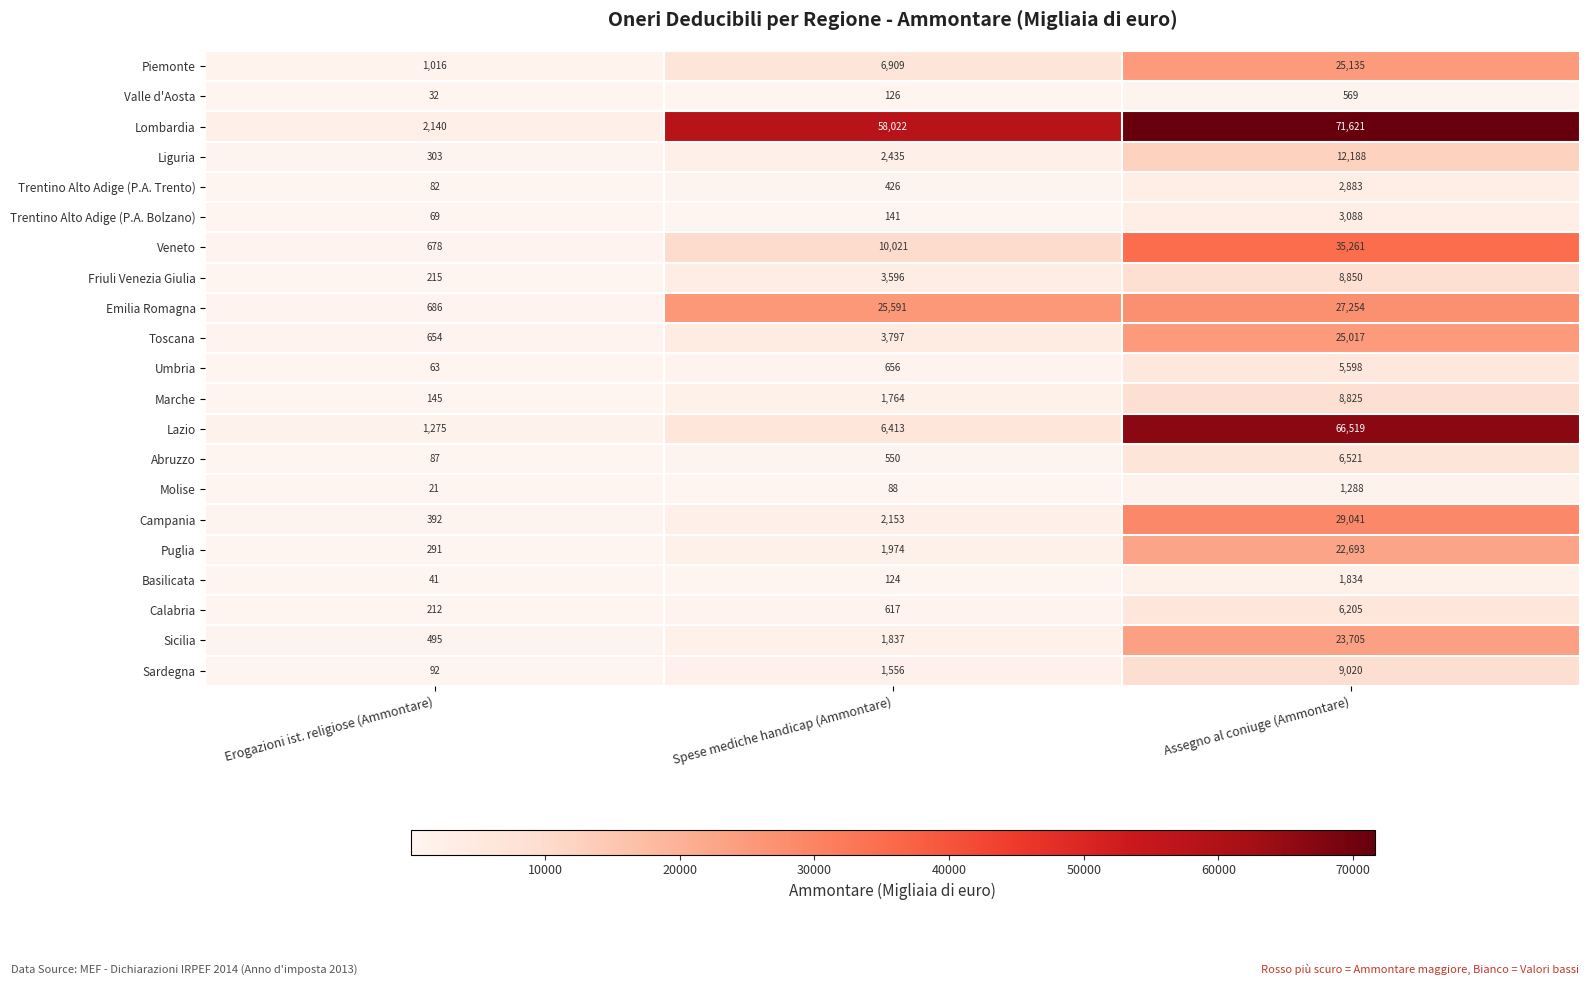

At which category does the chart reach its peak across all series?

Assegno al coniuge (Ammontare)